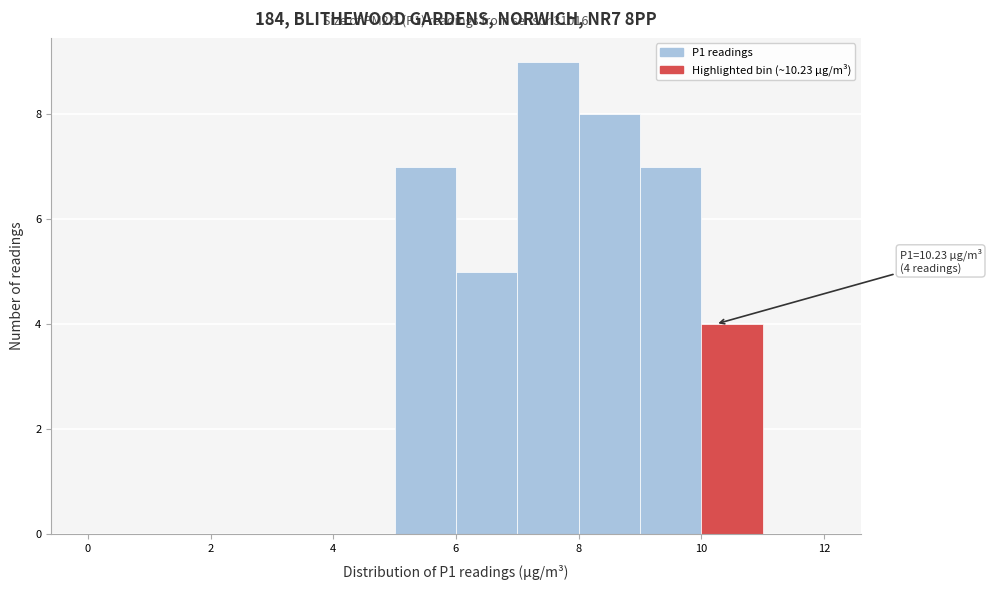

Which range on the x-axis has the tallest bar?

7 to 8